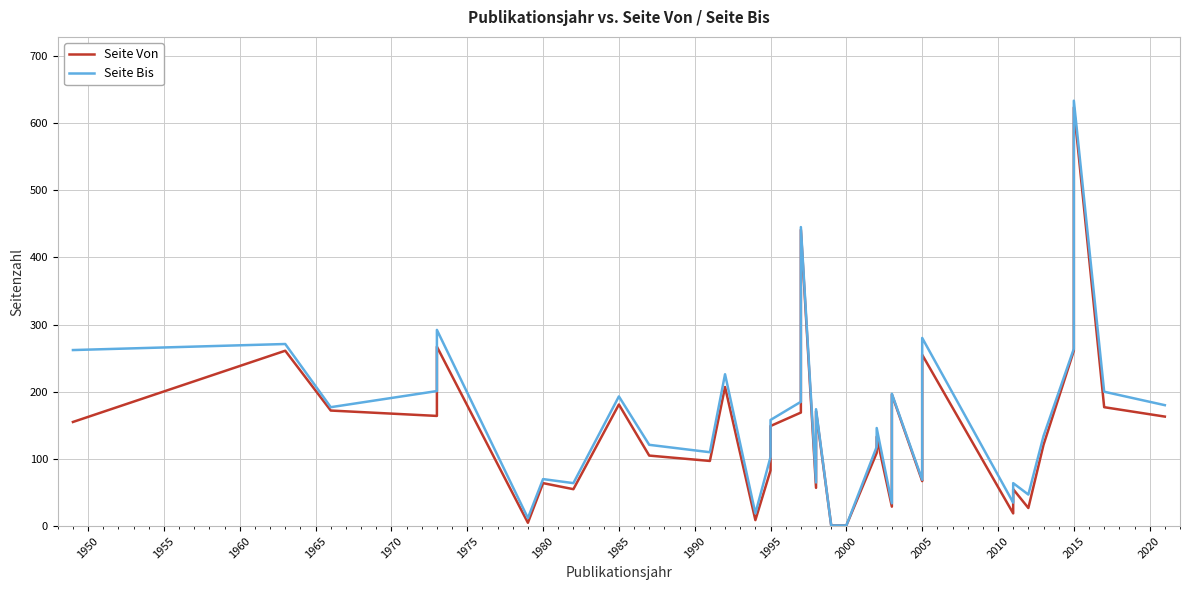

Which series has the largest total across all categories?

Seite Bis